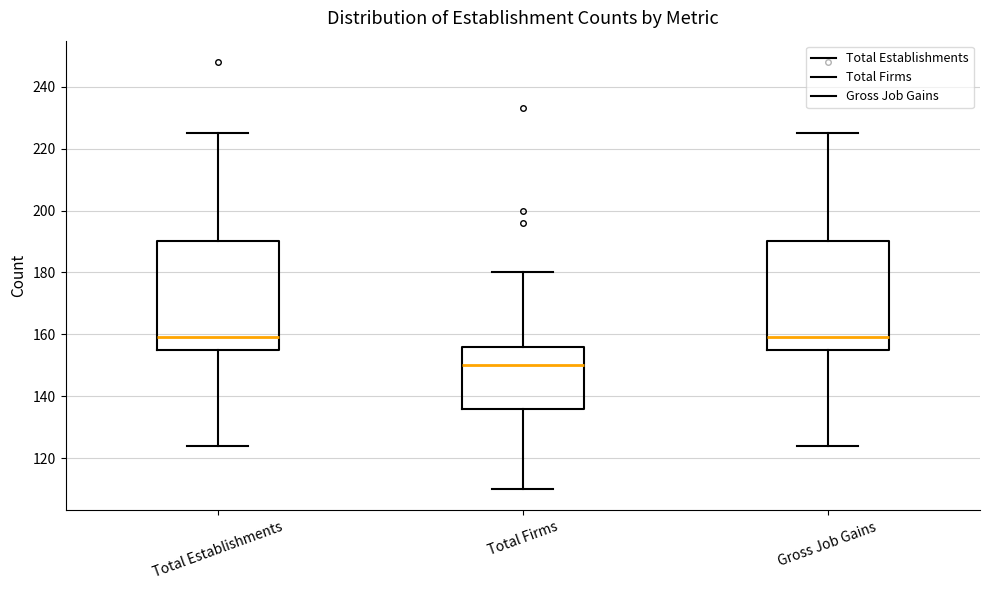

Where does the upper whisker of the box for Total Establishments end on the y-axis? The values are not printed on the chart, so give them approximately, as read against the axis.

226